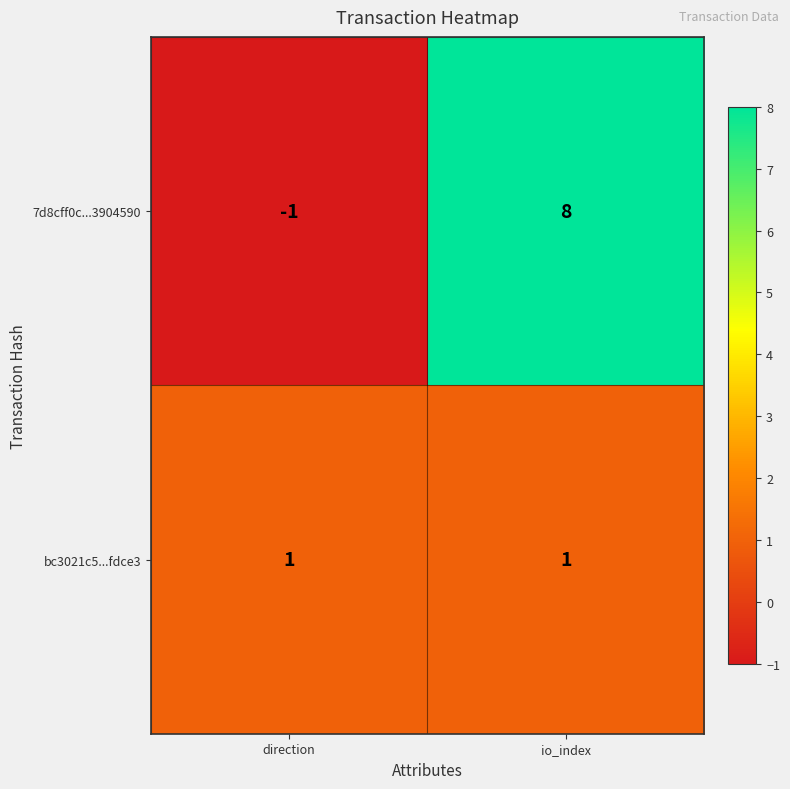

Which series has the largest range (max minus min)?

7d8cff0c...3904590